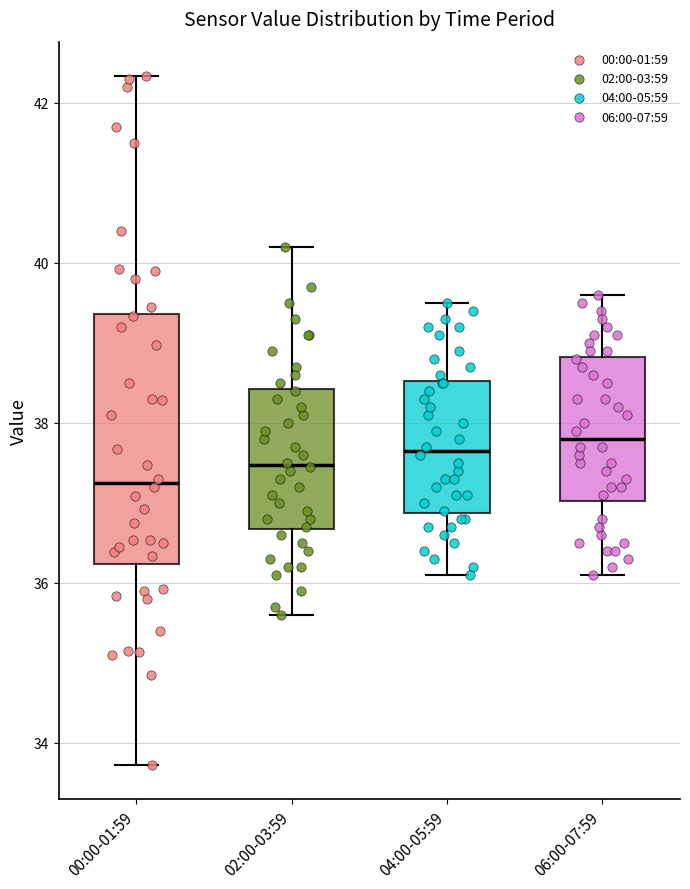

Reading left to right, read every box against the y-axis: the position of its median line, the range the box covers, and the ends of its whiskers. The values are not printed on the chart, so give them approximately, as read against the axis.

00:00-01:59: median 37.2, box 36.2 to 39.4, whiskers 33.8 to 42.4
02:00-03:59: median 37.4, box 36.6 to 38.4, whiskers 35.6 to 40.2
04:00-05:59: median 37.6, box 36.8 to 38.6, whiskers 36.2 to 39.6
06:00-07:59: median 37.8, box 37.0 to 38.8, whiskers 36.2 to 39.6